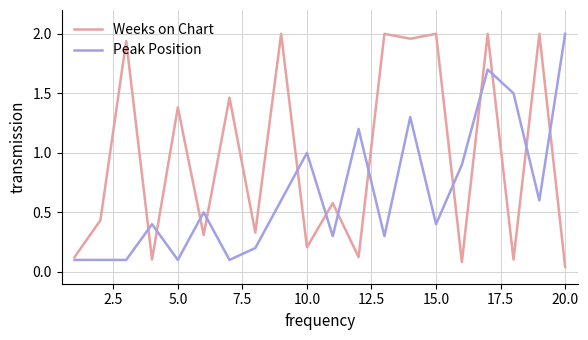

After their last crossing, which series has the higher values: Peak Position or Weeks on Chart?

Peak Position